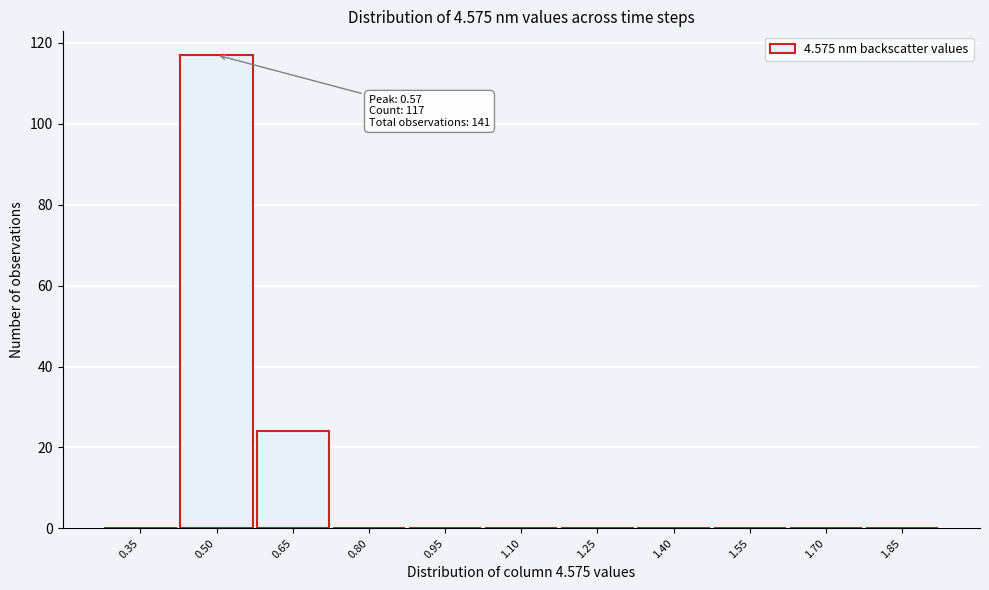

Reading left to right, what are all the values shown in this chart?

0.35=0	0.50=117	0.65=24	0.80=0	0.95=0	1.10=0	1.25=0	1.40=0	1.55=0	1.70=0	1.85=0